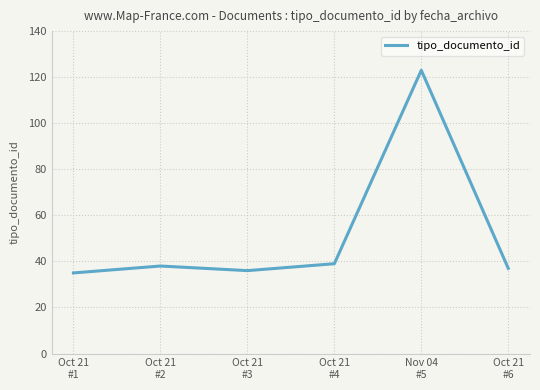

Reading left to right, what are all the values shown in this chart?

35	38	36	39	123	37